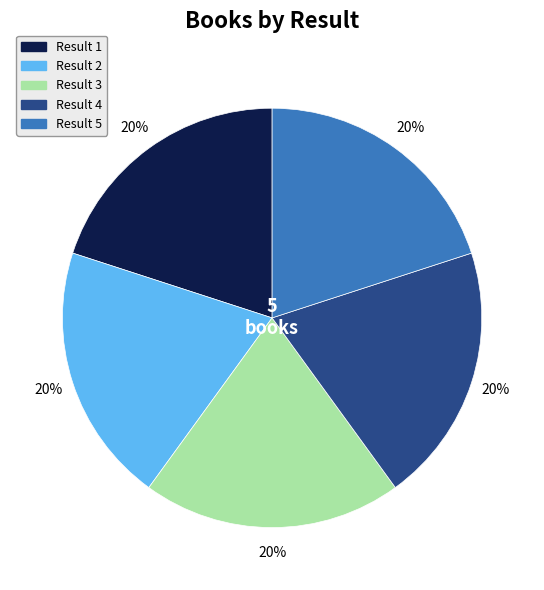

To the nearest percent, what is the average slice percentage?

20%